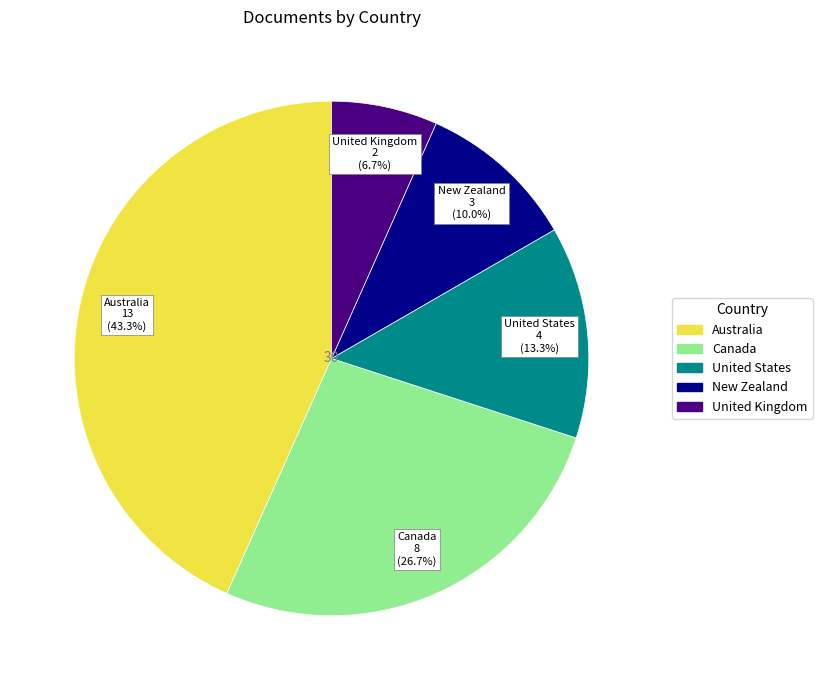

Does United States represent more than half of the total?

No